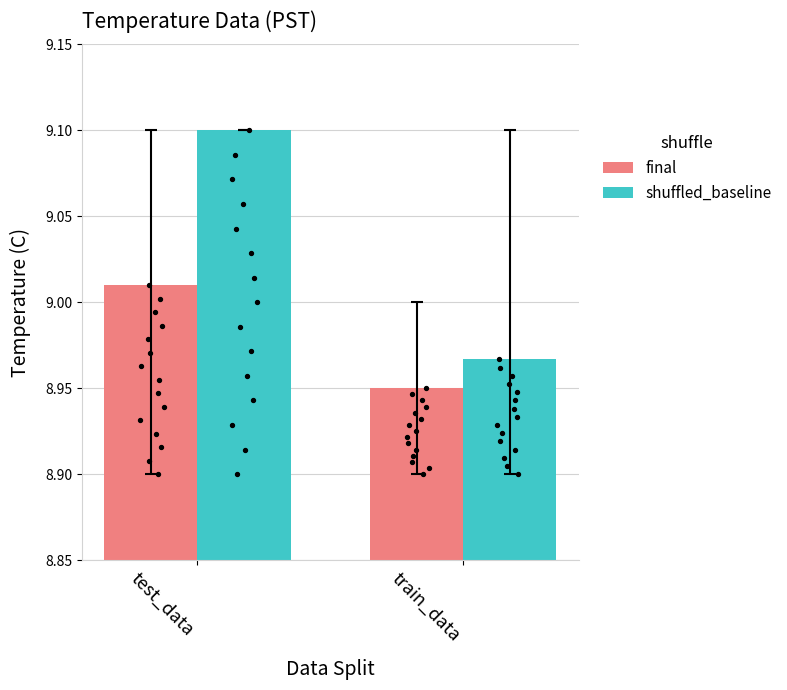

At how many categories does at least one series exceed 8?

2